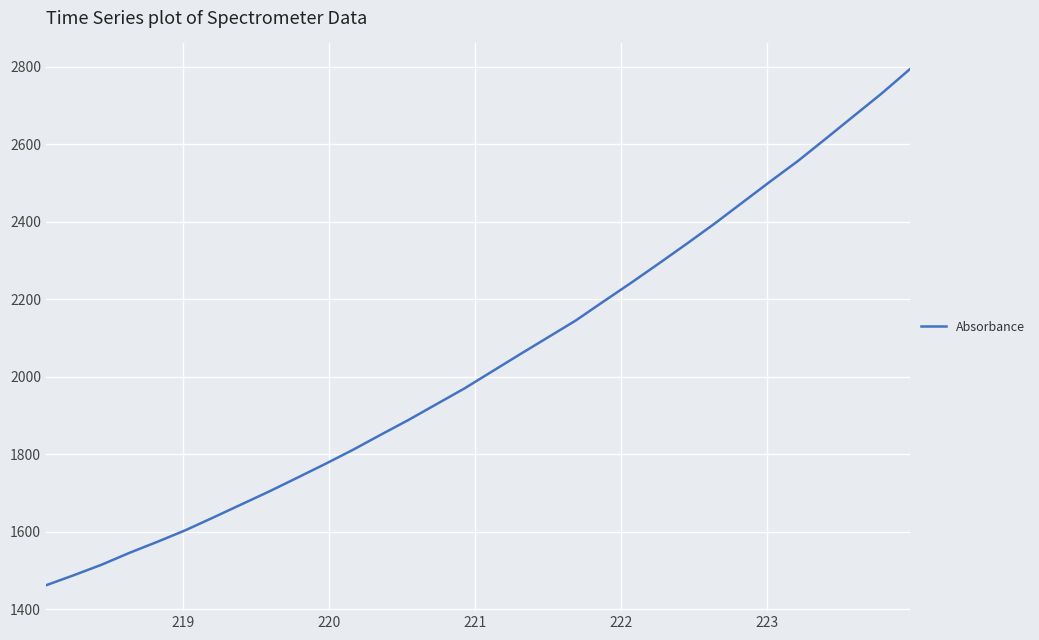

What is the difference between the maximum and minimum values?

1331.4